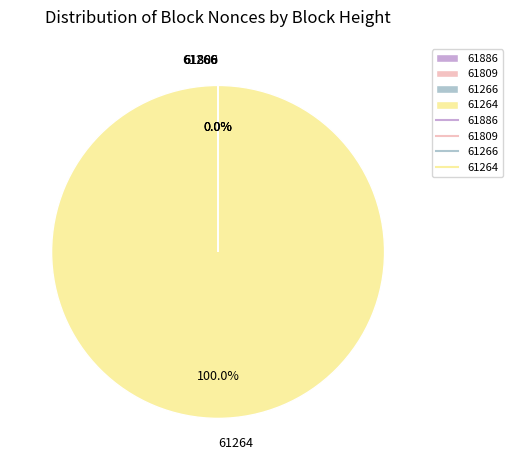

Which category accounts for the majority?

61264